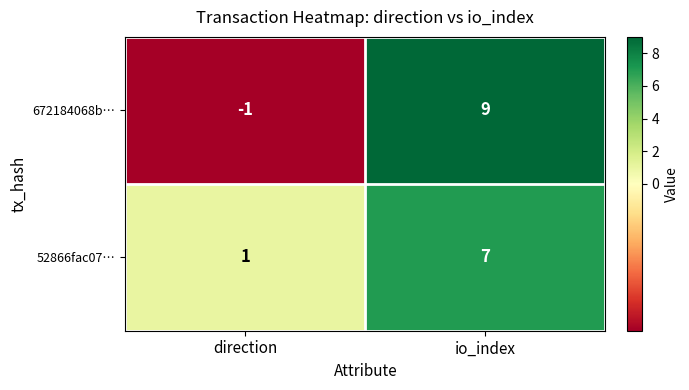

Reading left to right, list all the values displayed in this chart.

672184068b…: direction=-1	io_index=9
52866fac07…: direction=1	io_index=7